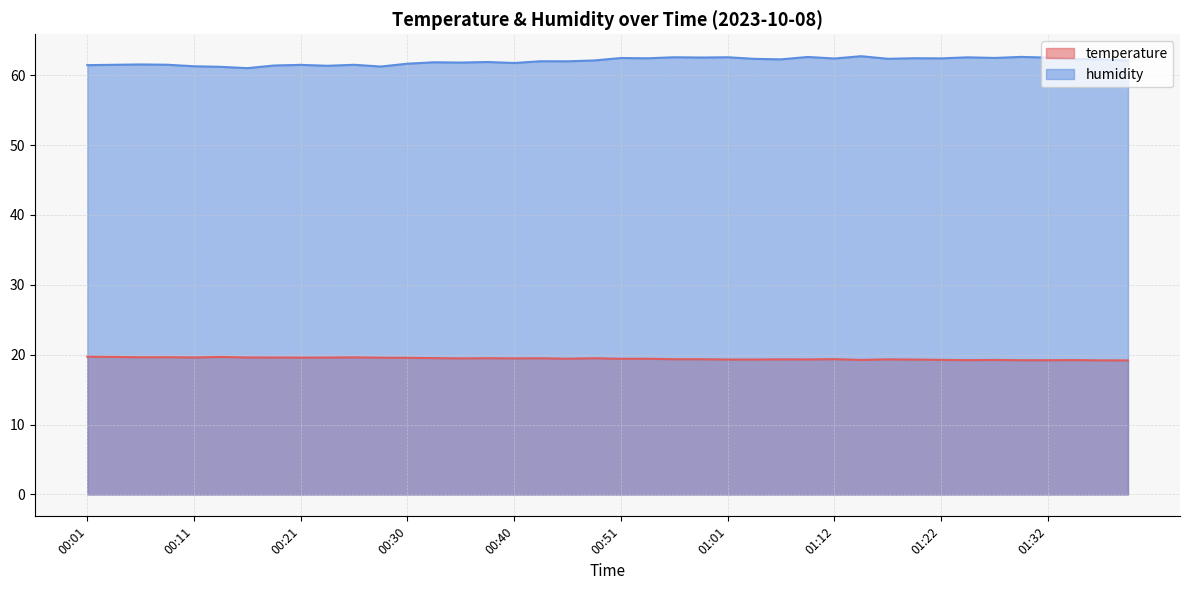

What is the difference between the humidity values at 00:46 and 01:29?

0.6